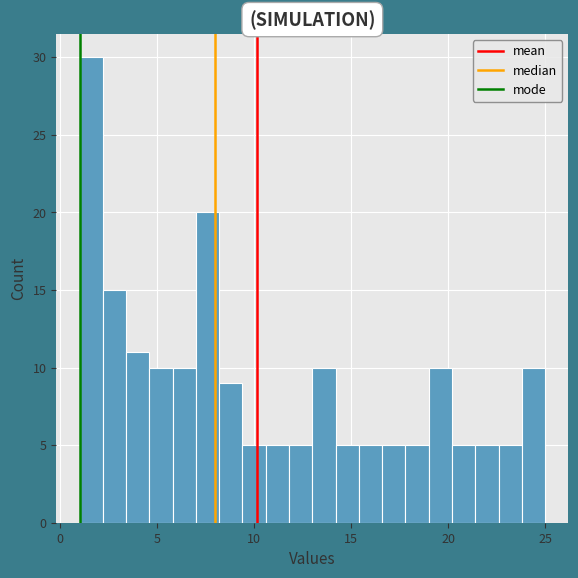

Read against the x-axis, roughly where is the centre of the tallest bar?

1.5